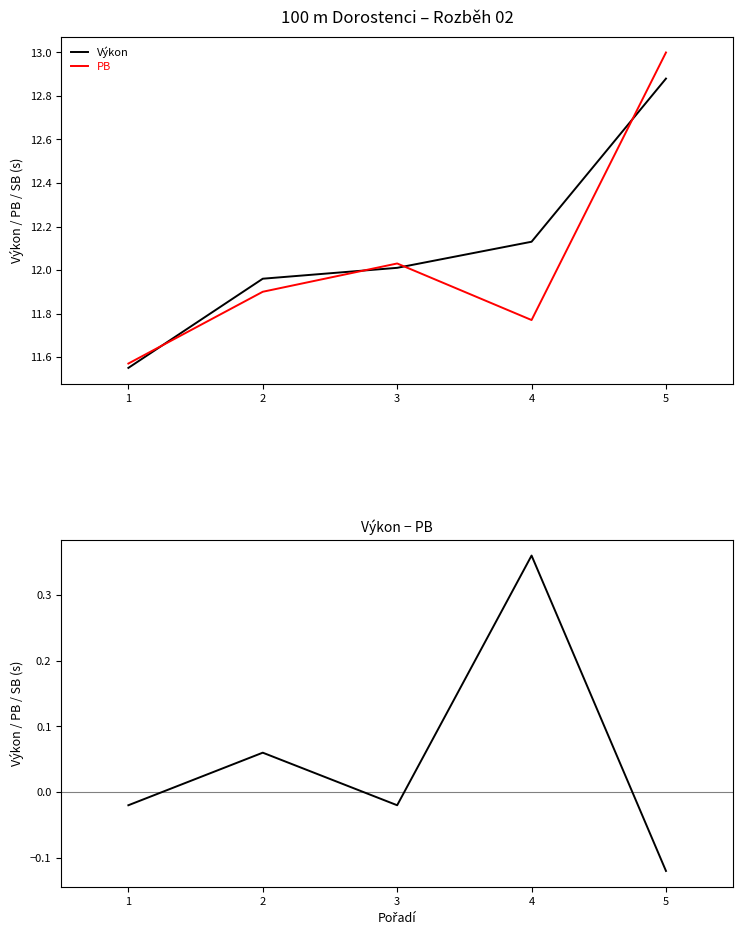

True or false: PB has a value of 16.0 at 2.

False